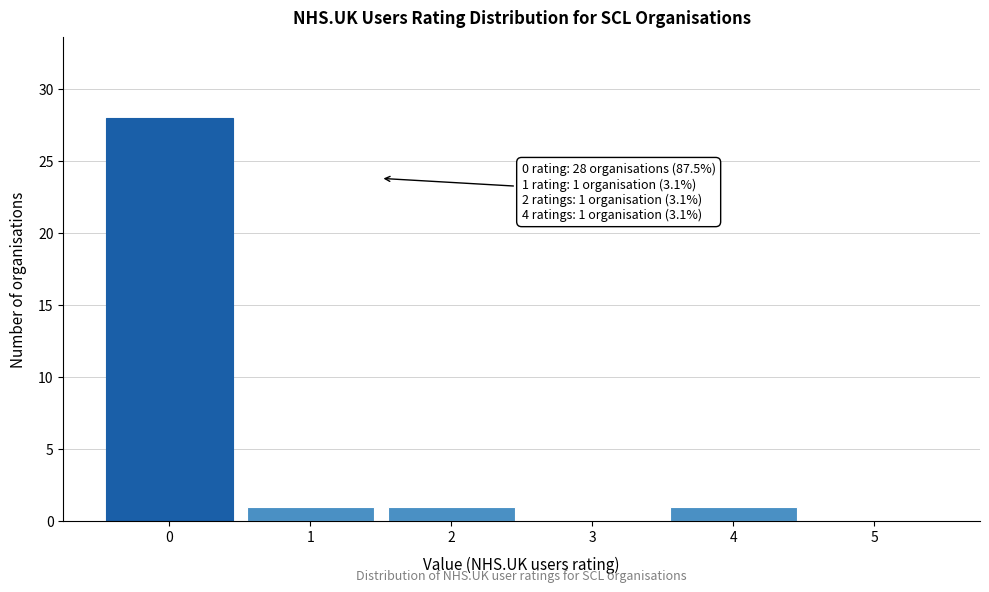

Which range on the x-axis has the tallest bar?

-0.5 to 0.5